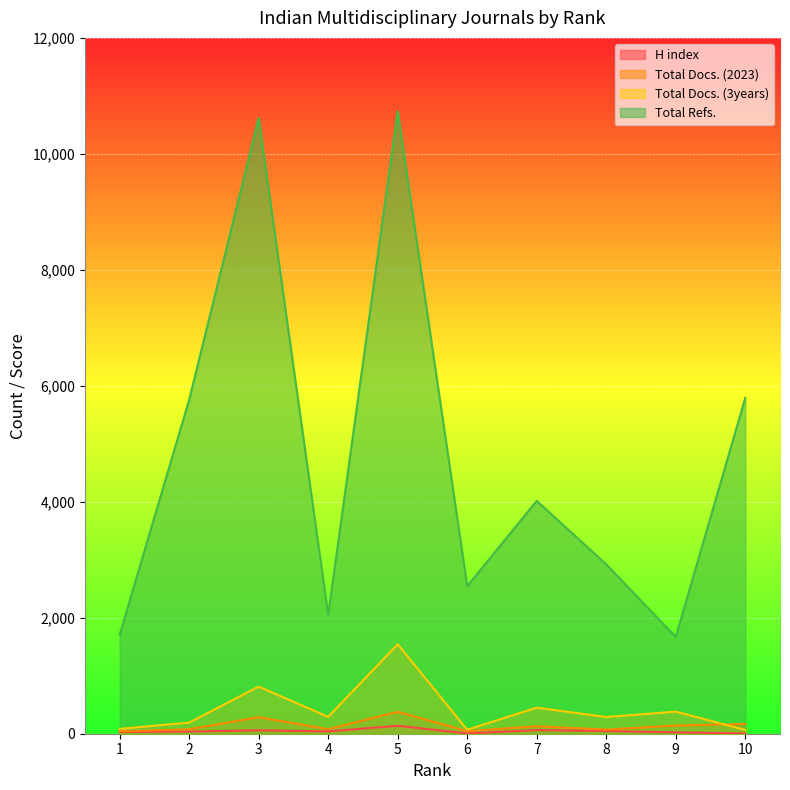

Which series has the widest spread of values?

Total Refs.